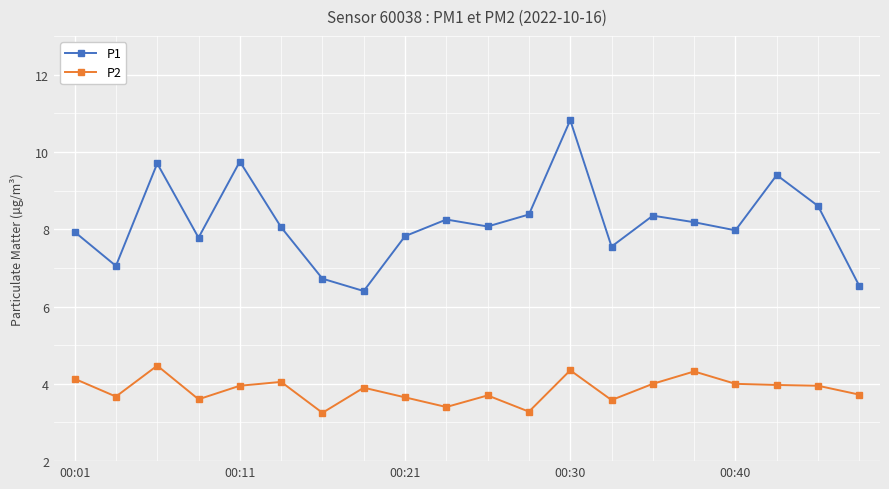

True or false: P1 has more than 0 points higher than both neighbors.

True